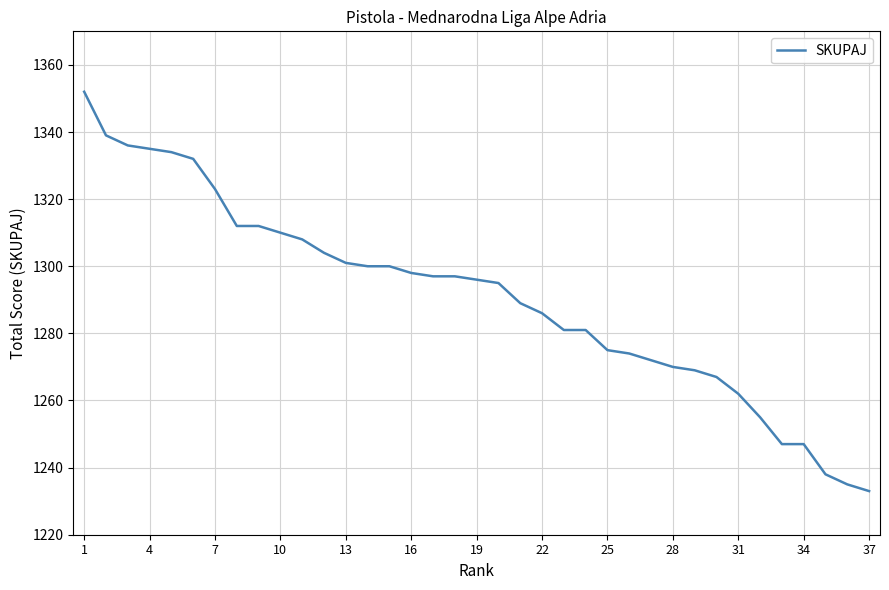

What is the minimum value shown in the chart?

1233